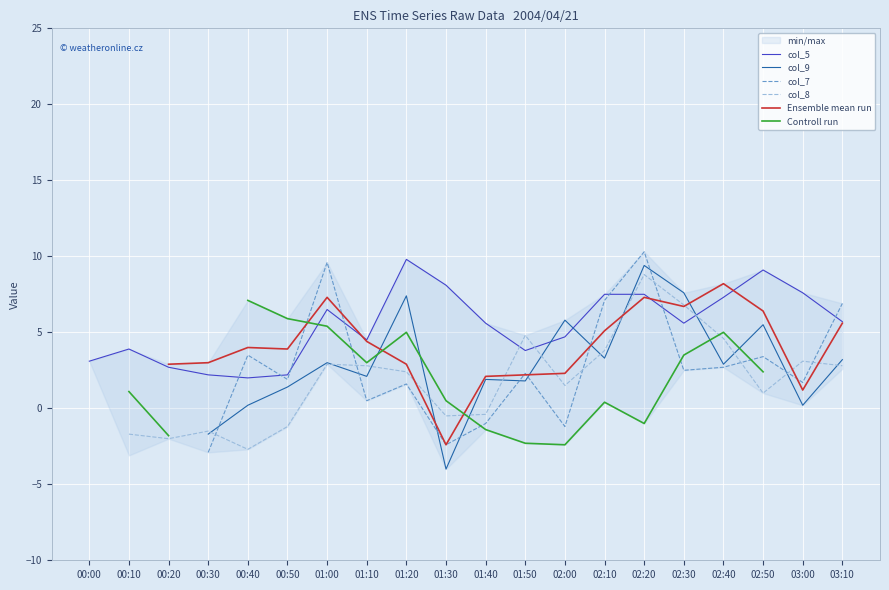

At which category is the sum across all series the highest?

02:20